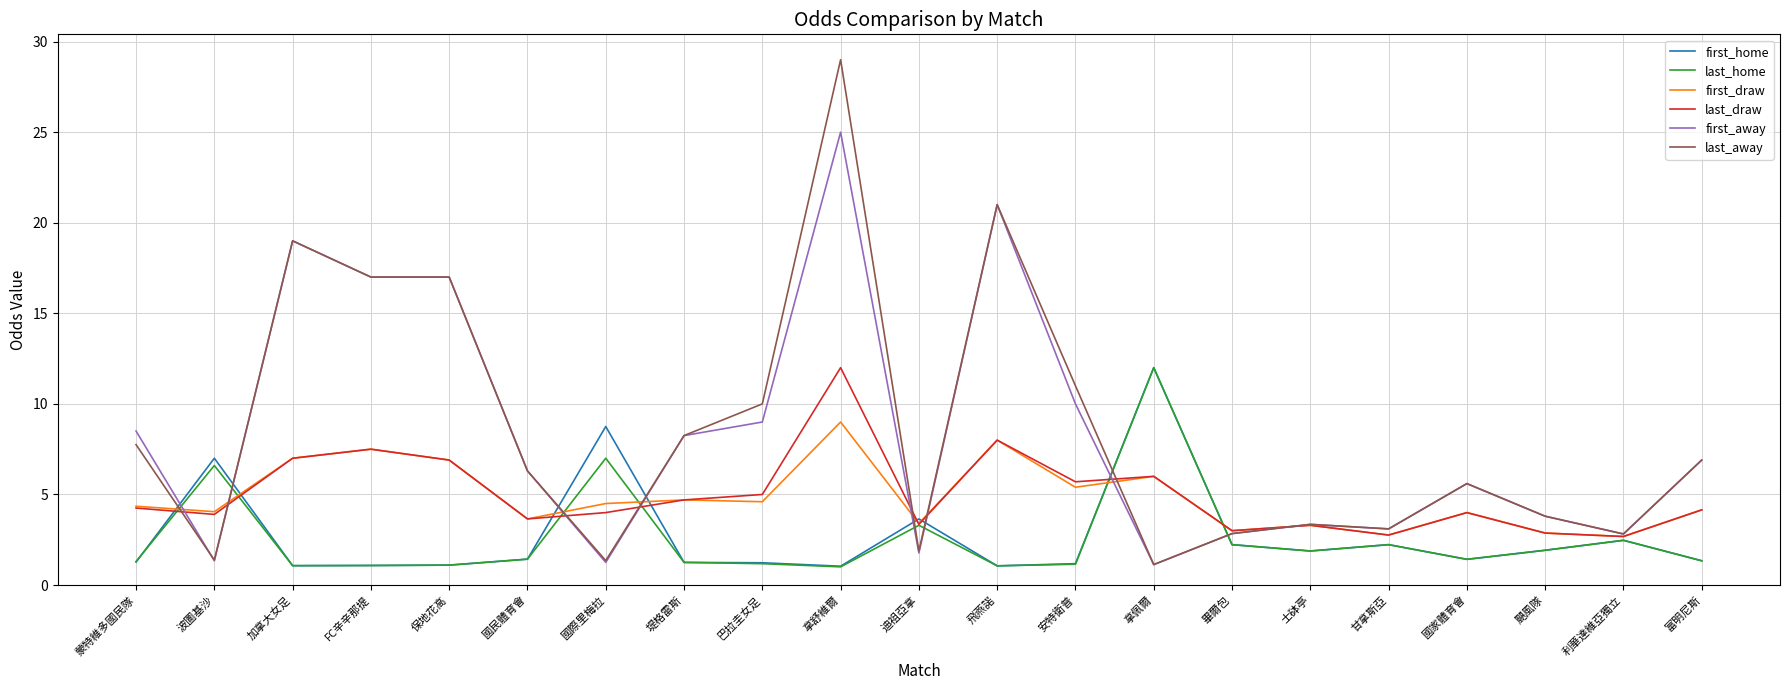

True or false: first_draw has a value of 8.4 at 安特衛普.

False